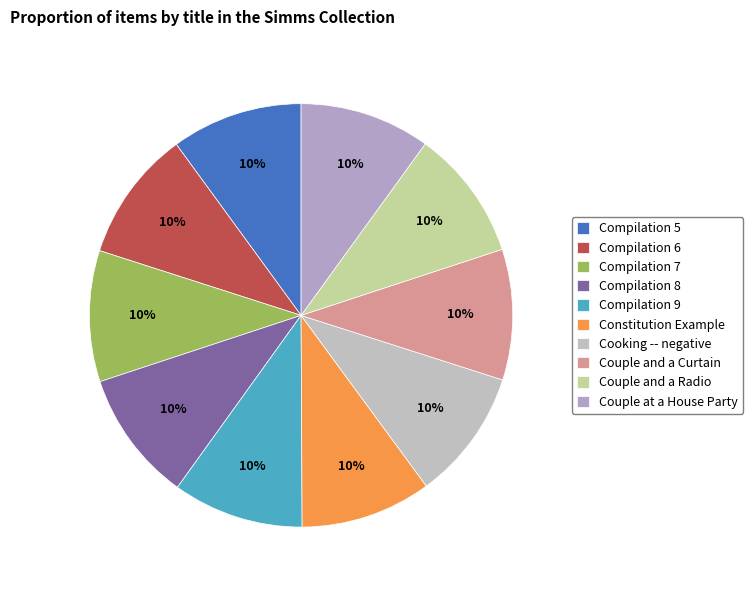

Count the number of slices in the pie.

10